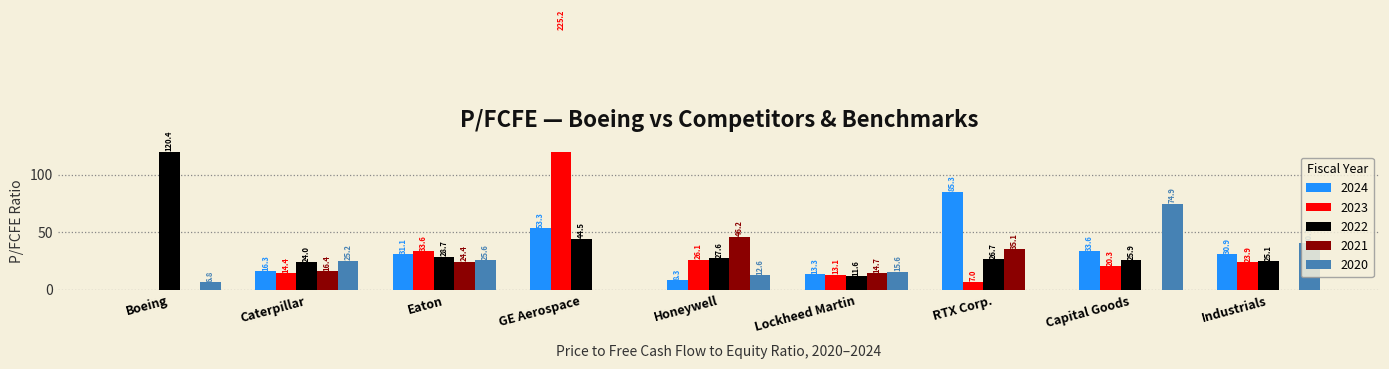

Reading left to right, transcribe all the data shown in this chart.

2024: Boeing=0.0	Caterpillar=16.3	Eaton=31.1	GE Aerospace=53.3	Honeywell=8.3	Lockheed Martin=13.3	RTX Corp.=85.3	Capital Goods=33.6	Industrials=30.9
2023: Boeing=0.0	Caterpillar=14.4	Eaton=33.6	GE Aerospace=225.2	Honeywell=26.1	Lockheed Martin=13.1	RTX Corp.=7.0	Capital Goods=20.3	Industrials=23.9
2022: Boeing=120.4	Caterpillar=24.0	Eaton=28.7	GE Aerospace=44.5	Honeywell=27.6	Lockheed Martin=11.6	RTX Corp.=26.7	Capital Goods=25.9	Industrials=25.1
2021: Boeing=0.0	Caterpillar=16.4	Eaton=24.4	GE Aerospace=0.0	Honeywell=46.2	Lockheed Martin=14.7	RTX Corp.=35.1	Capital Goods=0.0	Industrials=0.0
2020: Boeing=6.8	Caterpillar=25.2	Eaton=25.6	GE Aerospace=0.0	Honeywell=12.6	Lockheed Martin=15.6	RTX Corp.=0.0	Capital Goods=74.9	Industrials=40.7